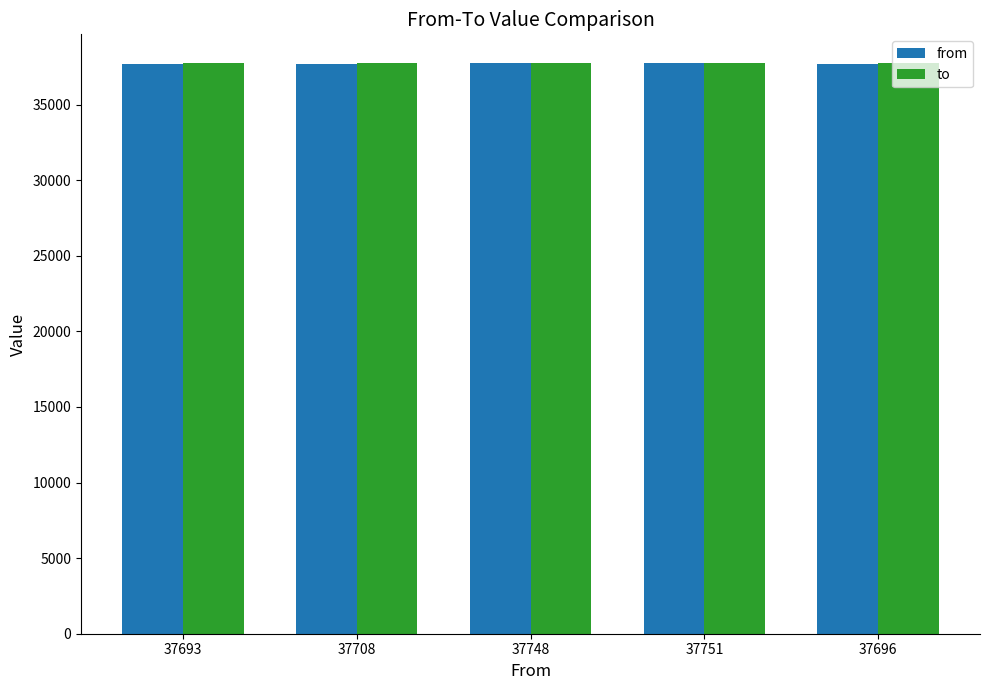

What position from the right is 37708?

4